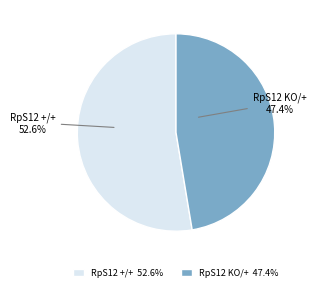

Is there a majority slice in this chart?

Yes